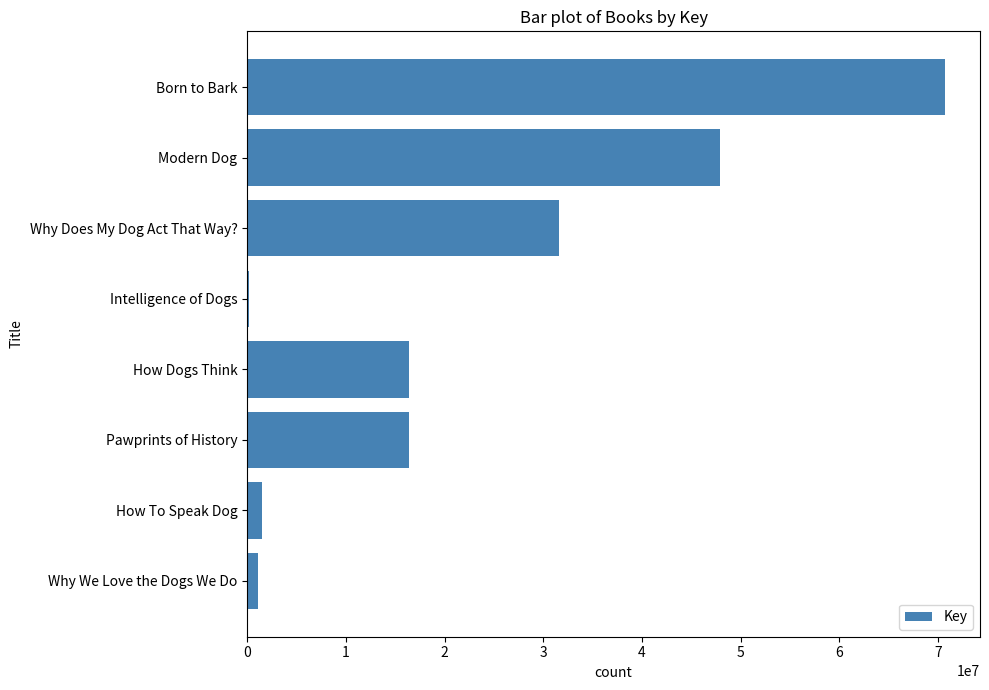

What is the maximum value shown in the chart?

70727714